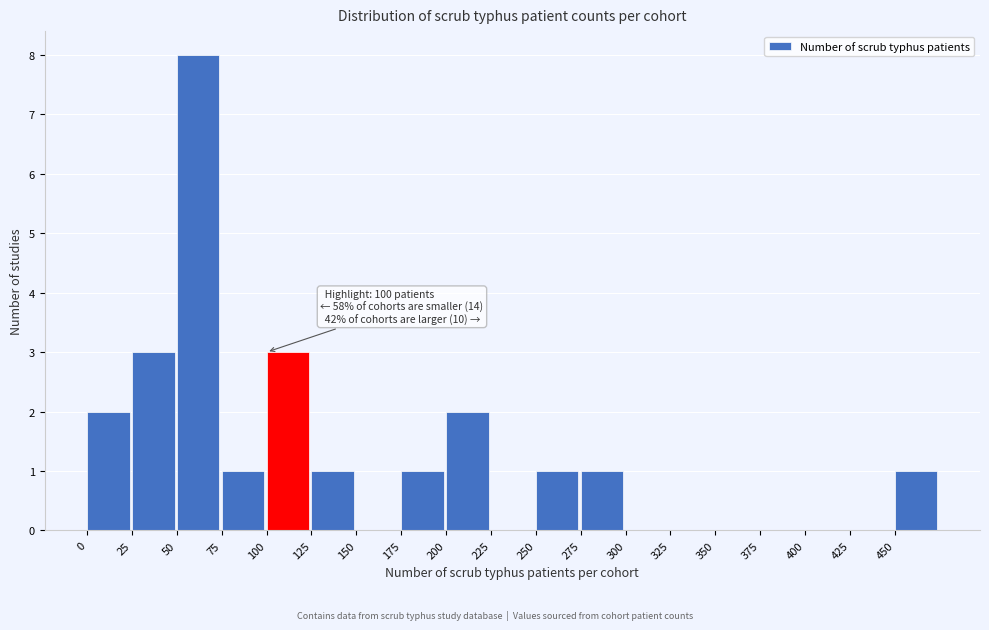

Over which range of the x-axis is the bar tallest?

50 to 75